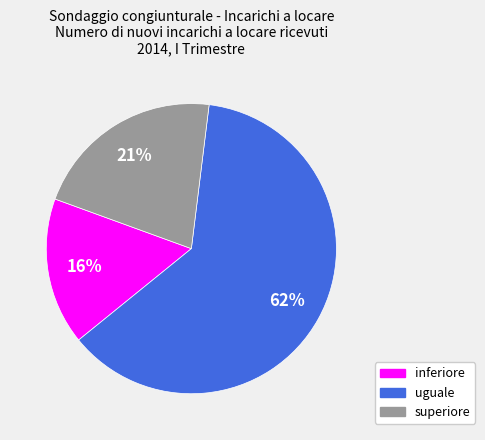

To the nearest percent, what portion does superiore represent?

21%